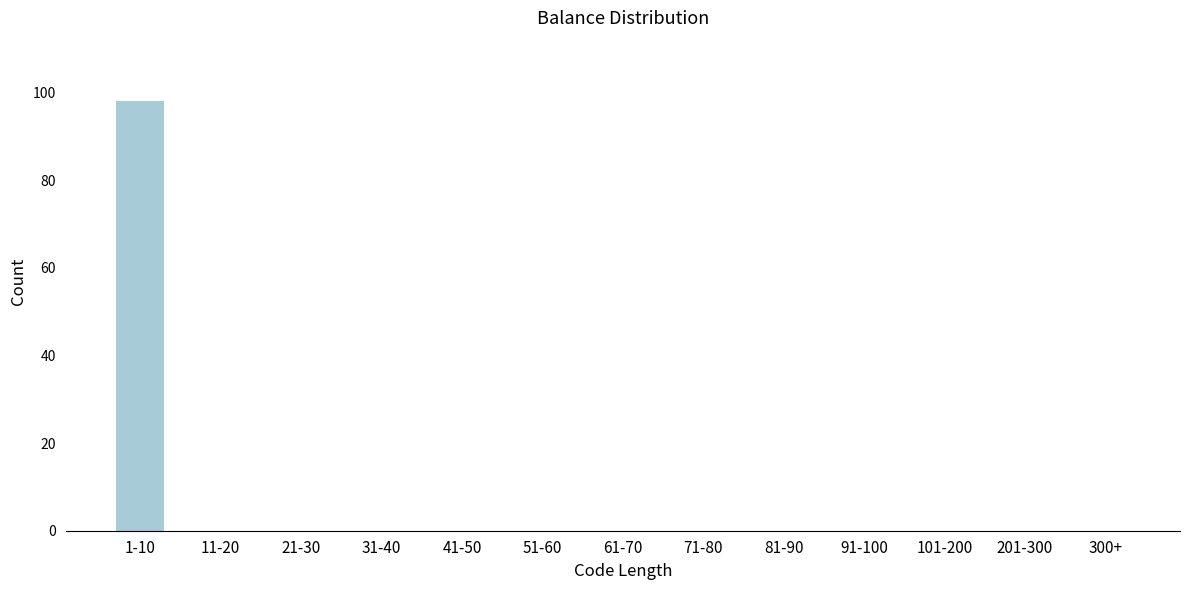

Reading left to right, what are all the values shown in this chart?

1-10=98	11-20=0	21-30=0	31-40=0	41-50=0	51-60=0	61-70=0	71-80=0	81-90=0	91-100=0	101-200=0	201-300=0	300+=0